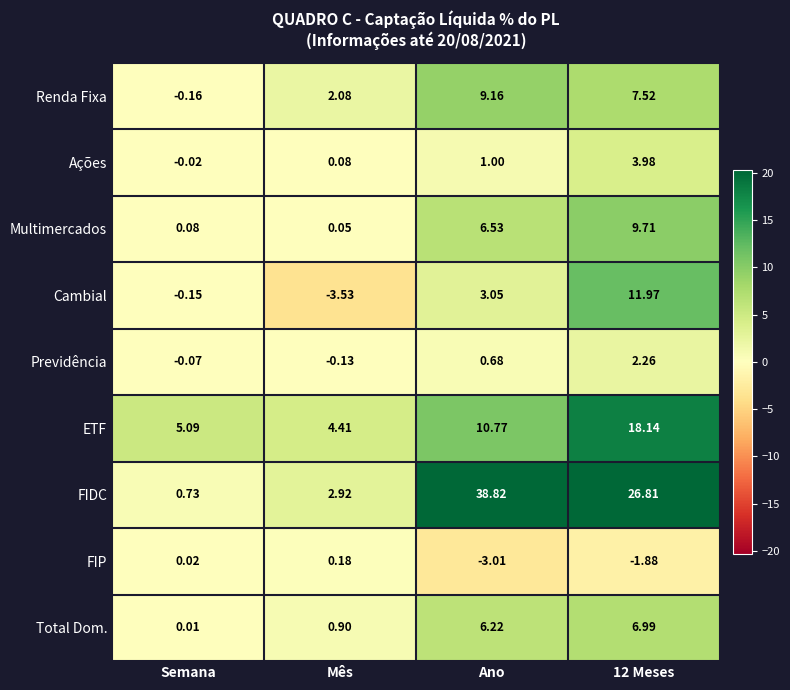

List the series in order of their peak value, lowest first.

FIP, Previdência, Ações, Total Dom., Renda Fixa, Multimercados, Cambial, ETF, FIDC